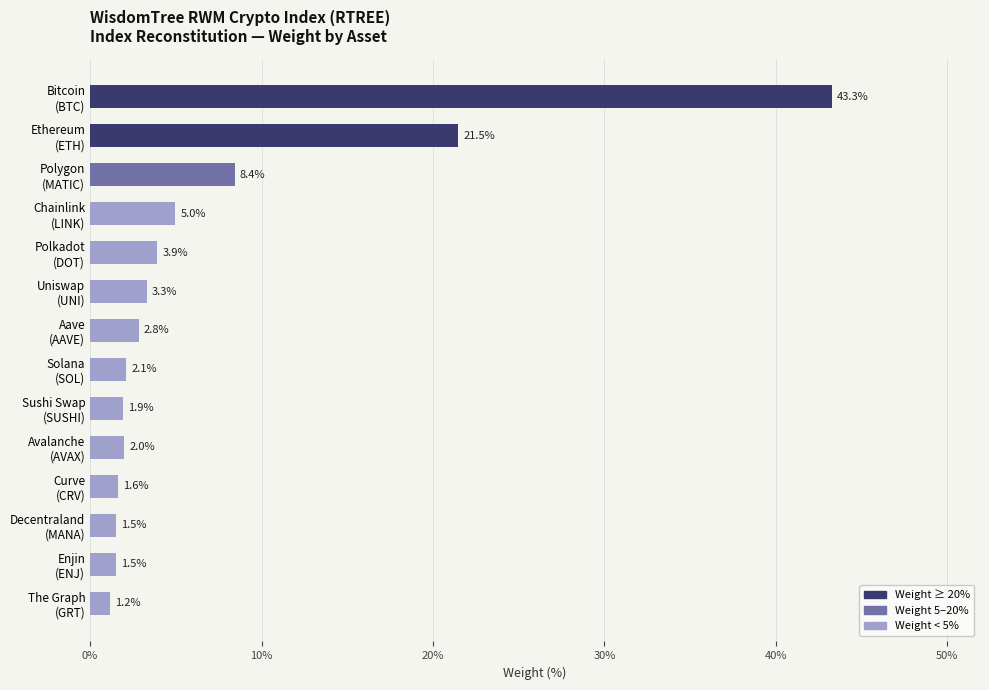

Reading bottom to top, extract all data points from this chart.

1.2	1.5	1.5	1.6	2.0	1.9	2.1	2.8	3.3	3.9	5.0	8.4	21.5	43.3